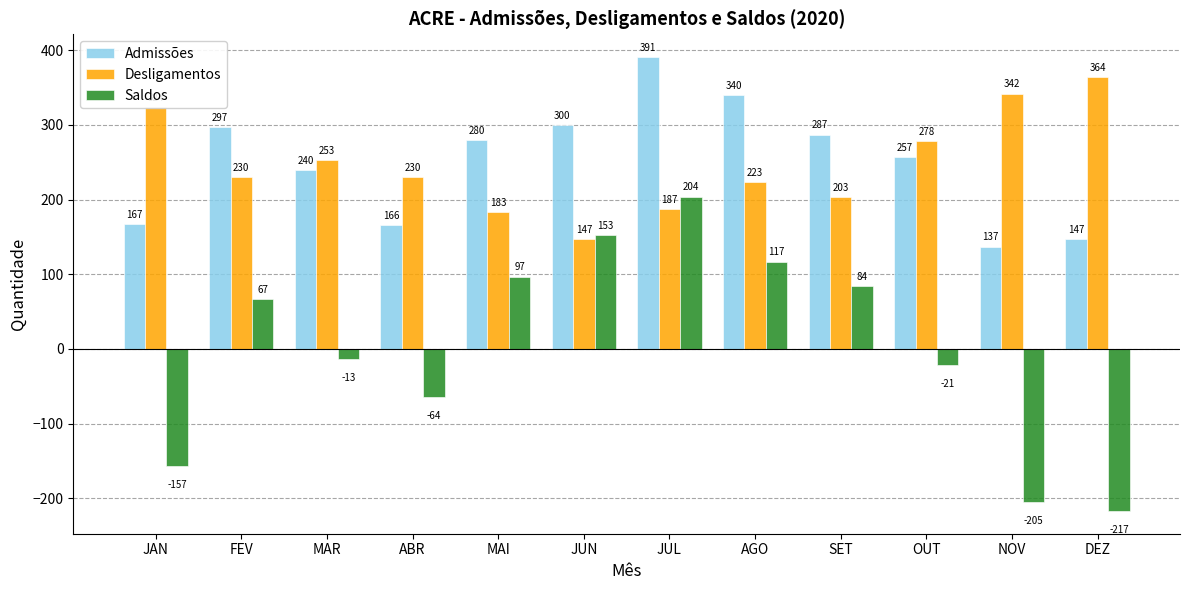

What is the difference between the highest and lowest values at NOV?

547